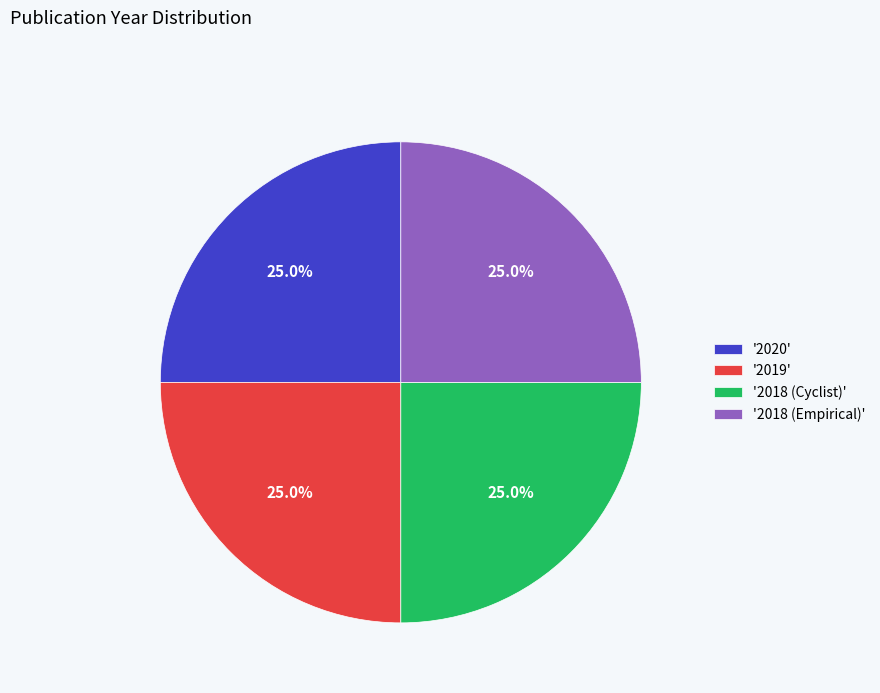

Approximately how many times larger is the value at '2018 (Empirical)' compared to '2020'?

1.0